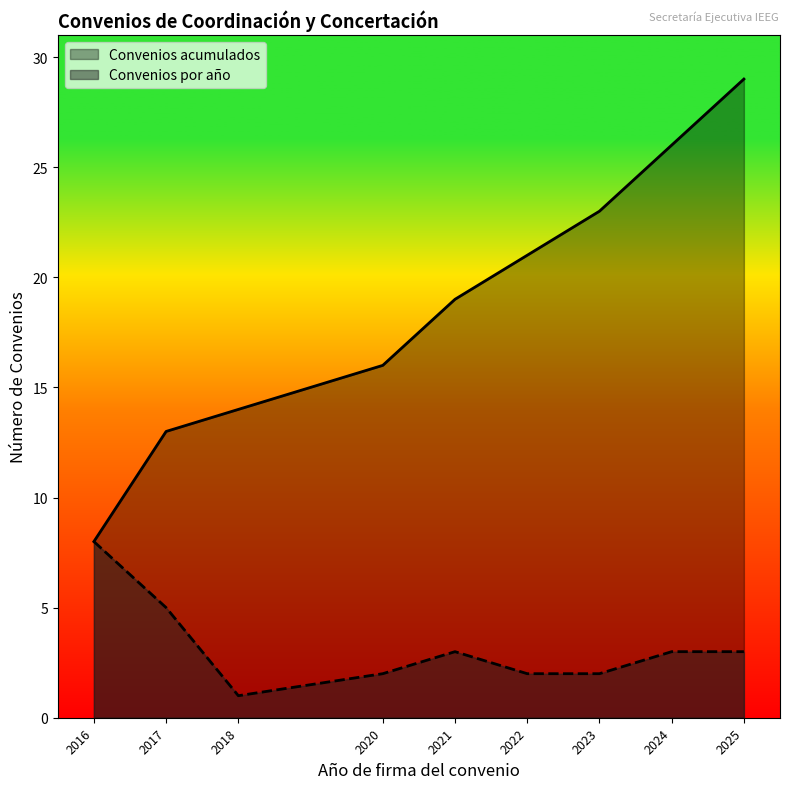

Is it true that the value at 2024-02 is 26?

True